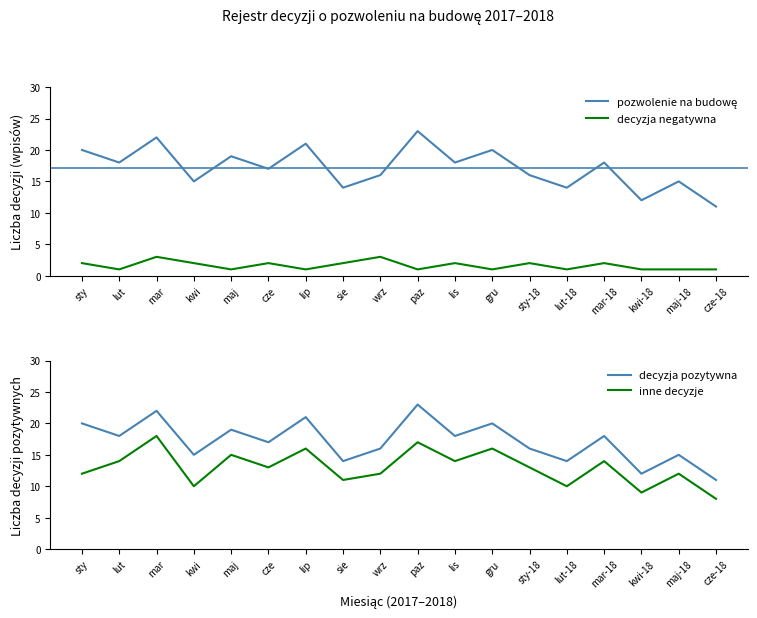

Where does the decyzja pozytywna series first go above 18?

sty